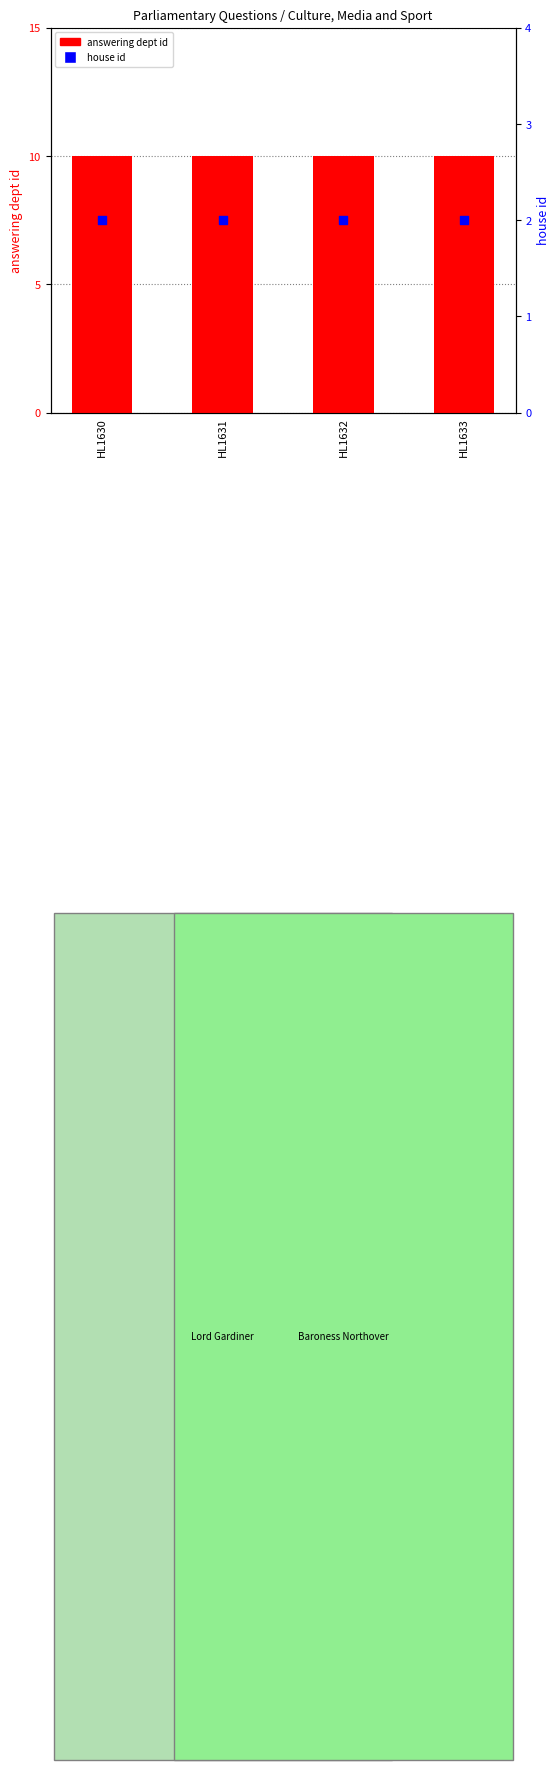

What is the total value across all series at HL1632?

12